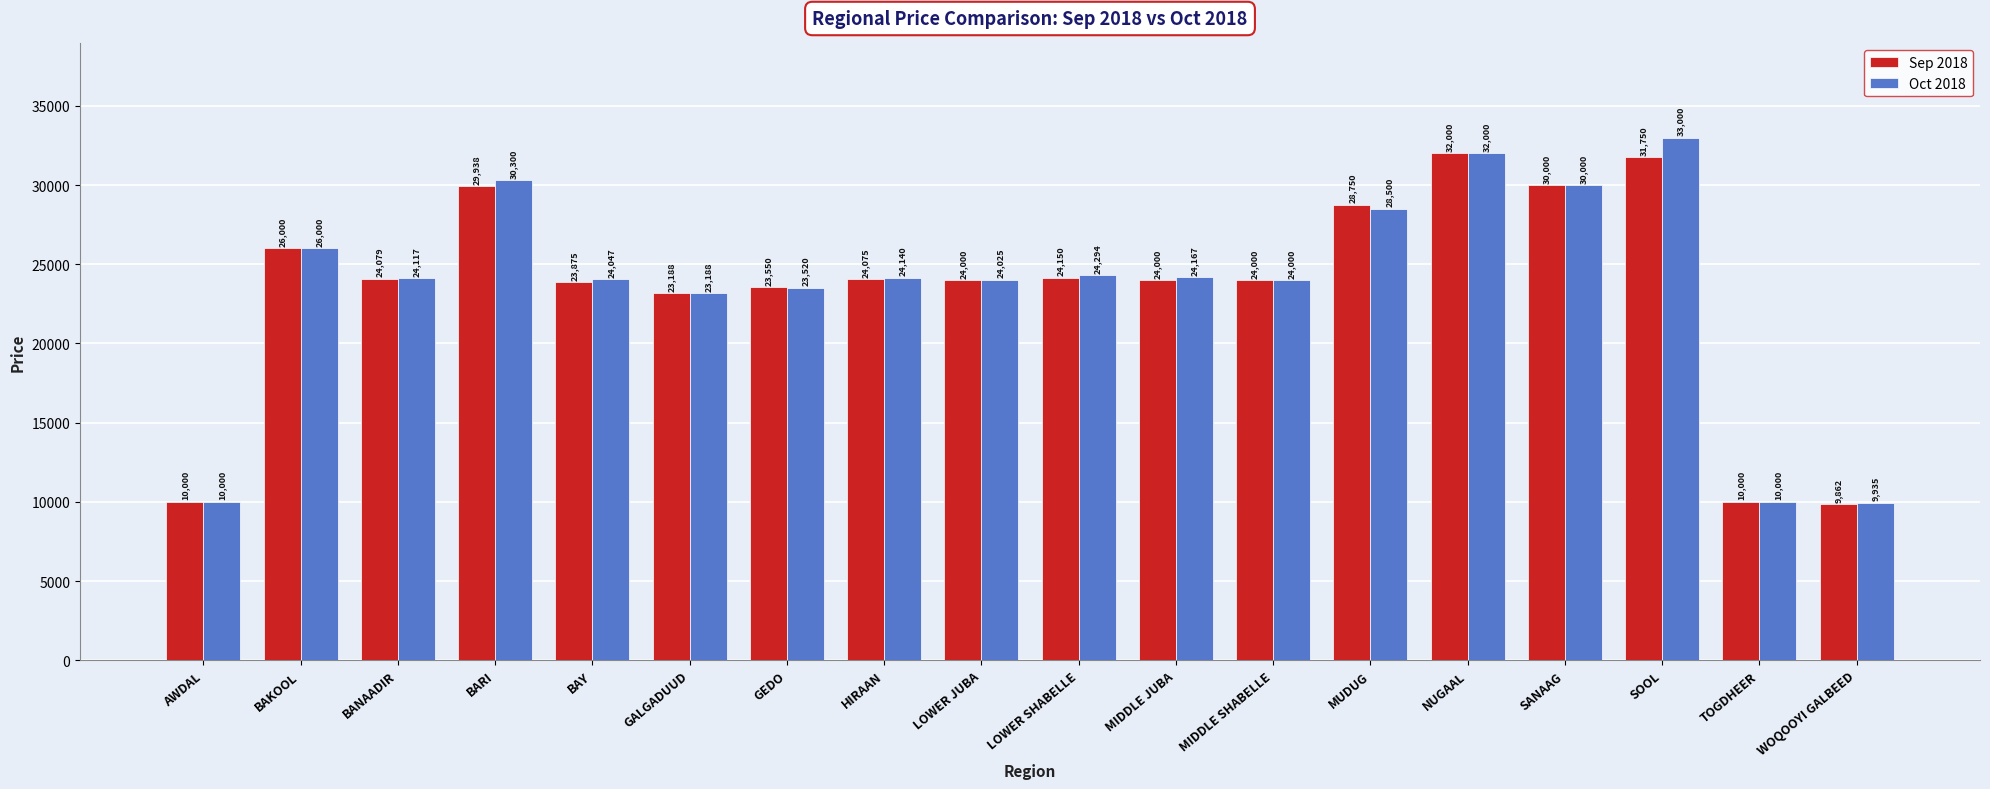

What is the total value across all series at LOWER JUBA?

48025.0